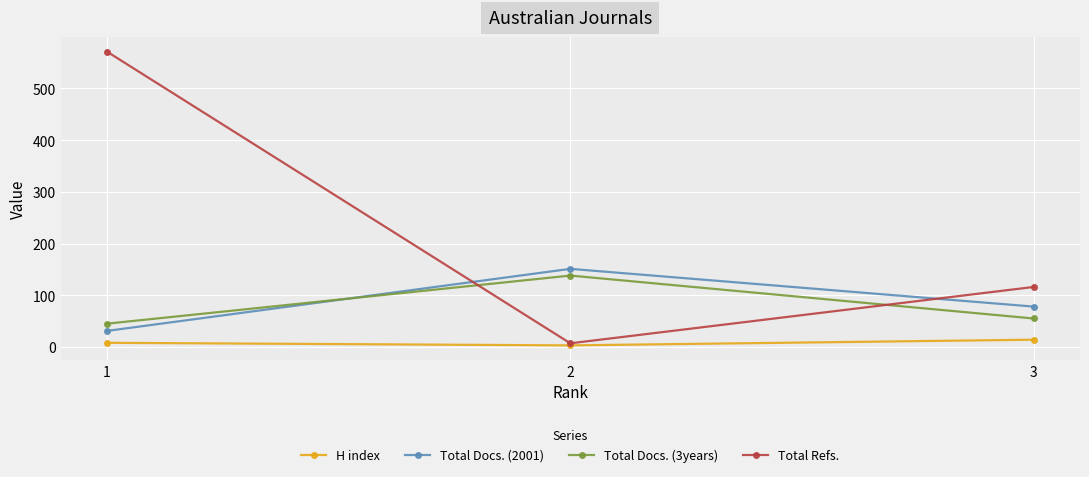

What value does the Total Refs. series have at 3, to the nearest 100?

100